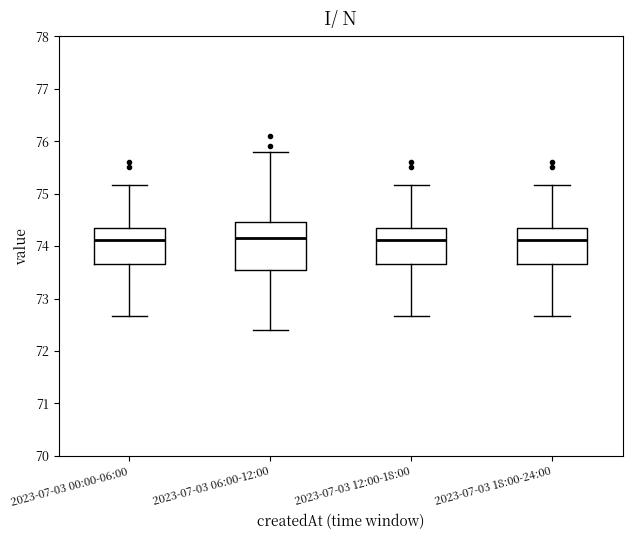

Which box is the tallest, from its lower edge to its upper edge?

2023-07-03 06:00-12:00